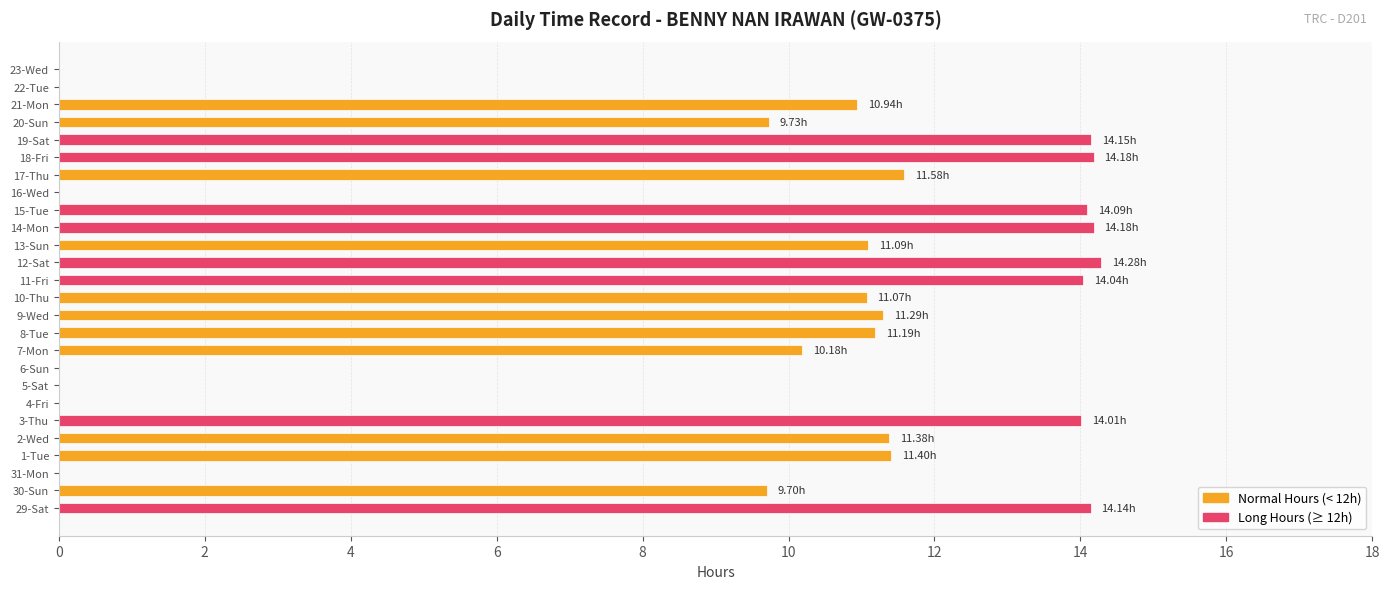

What is the sum of all values?

232.6